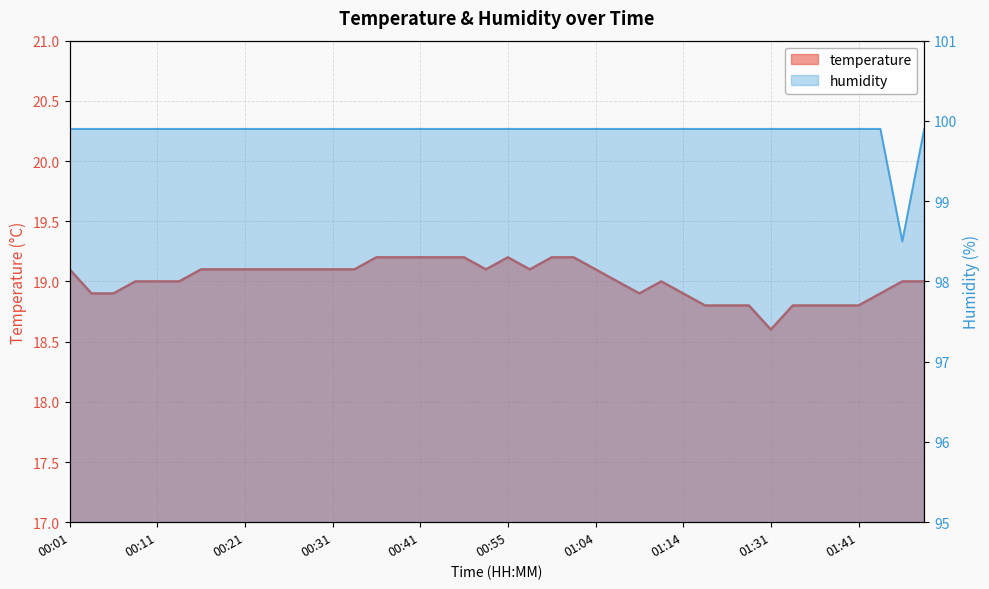

Reading left to right, list all the values displayed in this chart.

temperature: 00:01=19.1	00:03=18.9	00:06=18.9	00:08=19.0	00:11=19.0	00:13=19.0	00:16=19.1	00:18=19.1	00:21=19.1	00:23=19.1	00:25=19.1	00:28=19.1	00:31=19.1	00:33=19.1	00:36=19.2	00:38=19.2	00:41=19.2	00:43=19.2	00:46=19.2	00:52=19.1	00:55=19.2	00:57=19.1	00:59=19.2	01:02=19.2	01:04=19.1	01:07=19.0	01:09=18.9	01:12=19.0	01:14=18.9	01:16=18.8	01:23=18.8	01:25=18.8	01:31=18.6	01:34=18.8	01:36=18.8	01:38=18.8	01:41=18.8	01:44=18.9	01:46=19.0	01:51=19.0
humidity: 00:01=99.9	00:03=99.9	00:06=99.9	00:08=99.9	00:11=99.9	00:13=99.9	00:16=99.9	00:18=99.9	00:21=99.9	00:23=99.9	00:25=99.9	00:28=99.9	00:31=99.9	00:33=99.9	00:36=99.9	00:38=99.9	00:41=99.9	00:43=99.9	00:46=99.9	00:52=99.9	00:55=99.9	00:57=99.9	00:59=99.9	01:02=99.9	01:04=99.9	01:07=99.9	01:09=99.9	01:12=99.9	01:14=99.9	01:16=99.9	01:23=99.9	01:25=99.9	01:31=99.9	01:34=99.9	01:36=99.9	01:38=99.9	01:41=99.9	01:44=99.9	01:46=98.5	01:51=99.9